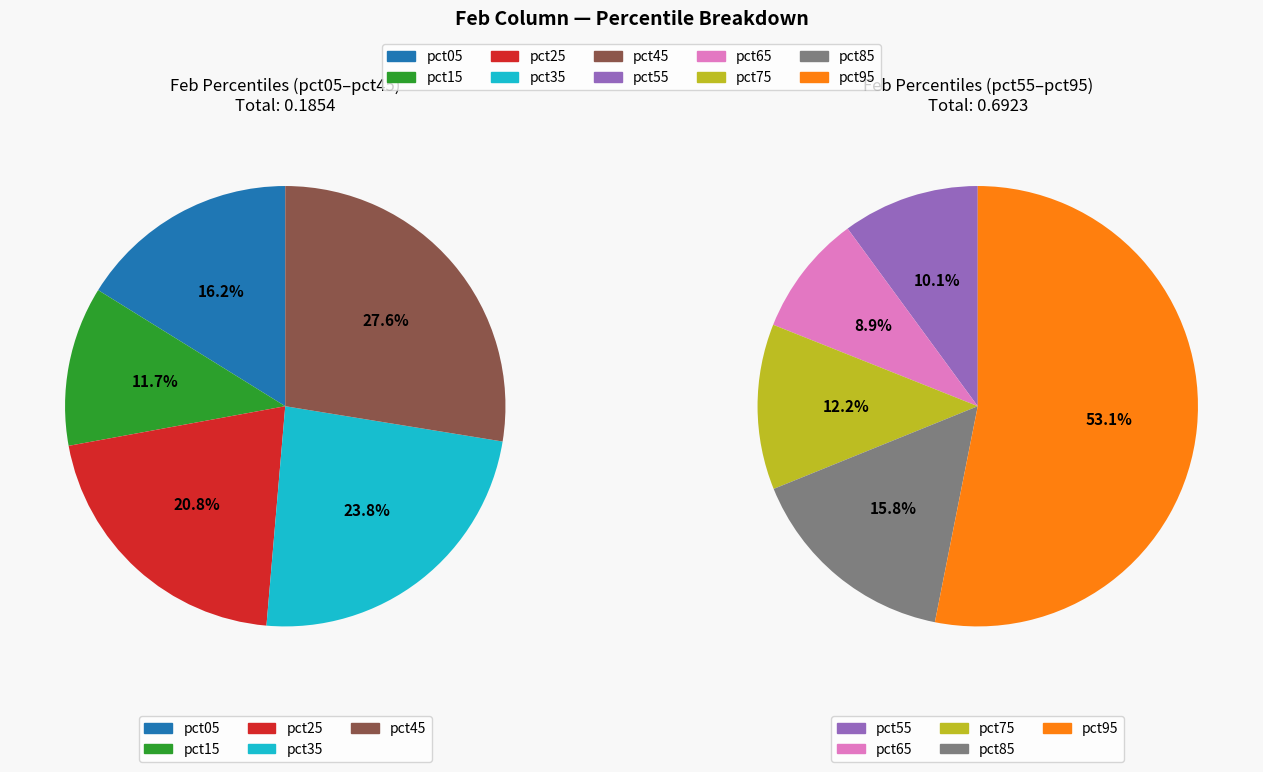

What percentage is NOT represented by pct75?

90.4%